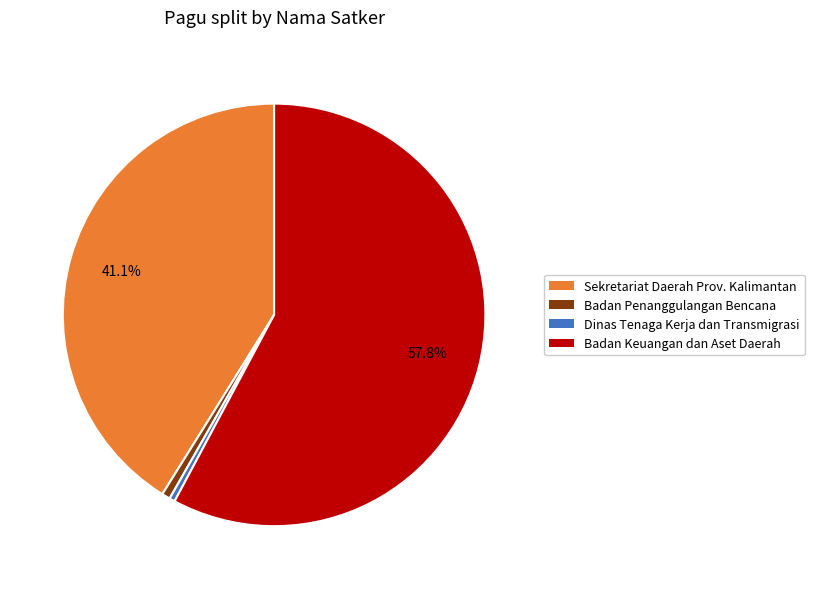

What is the ratio of the value at Sekretariat Daerah Prov. Kalimantan to the value at Badan Keuangan dan Aset Daerah?

0.7